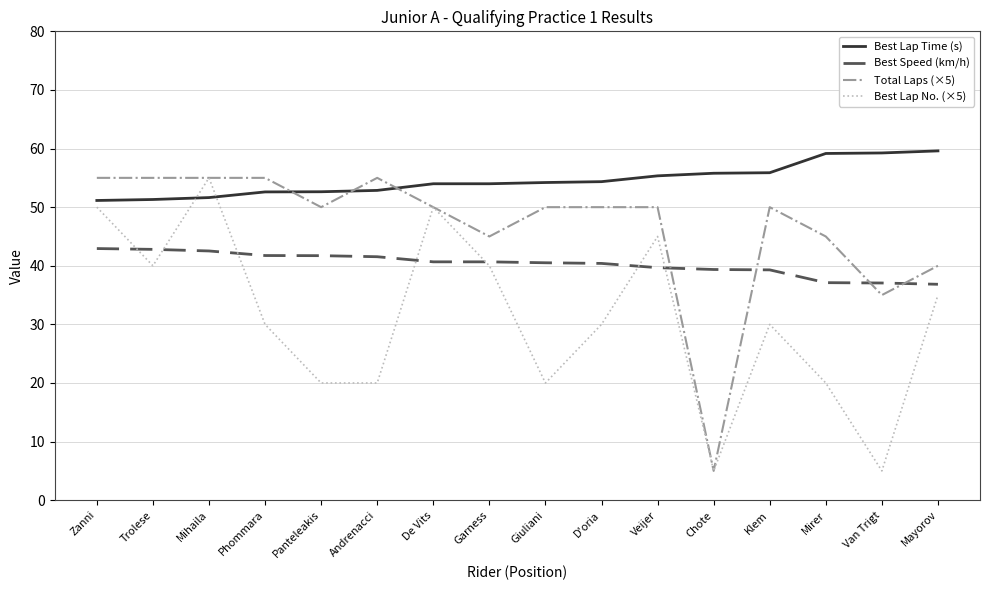

Count the number of data series in this chart.

4